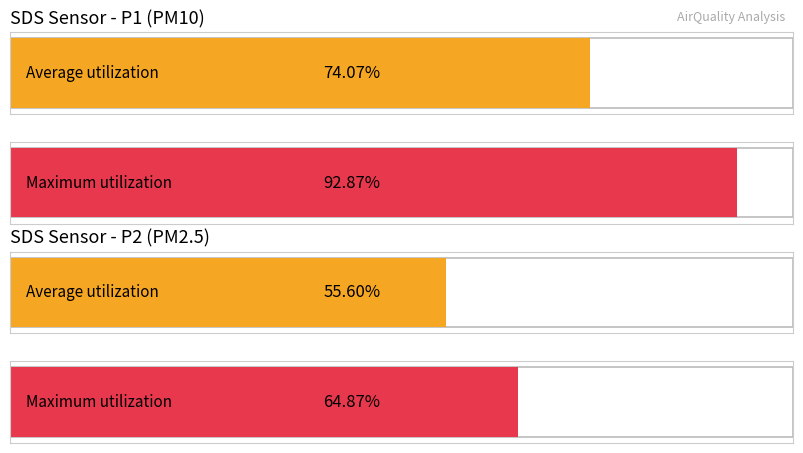

Which series has the widest spread of values?

SDS_P1